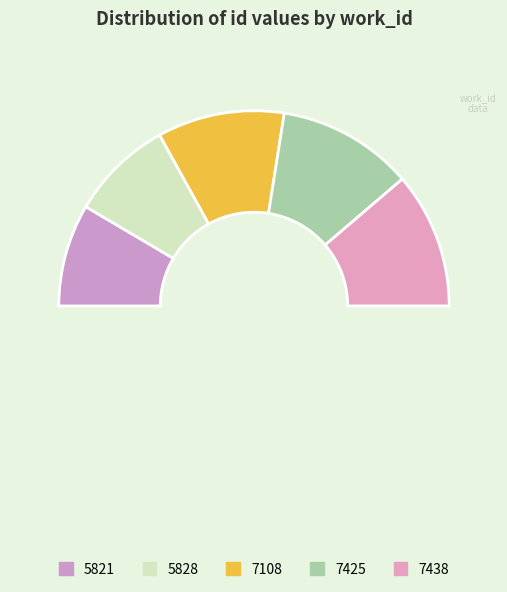

Count the number of slices in the pie.

5